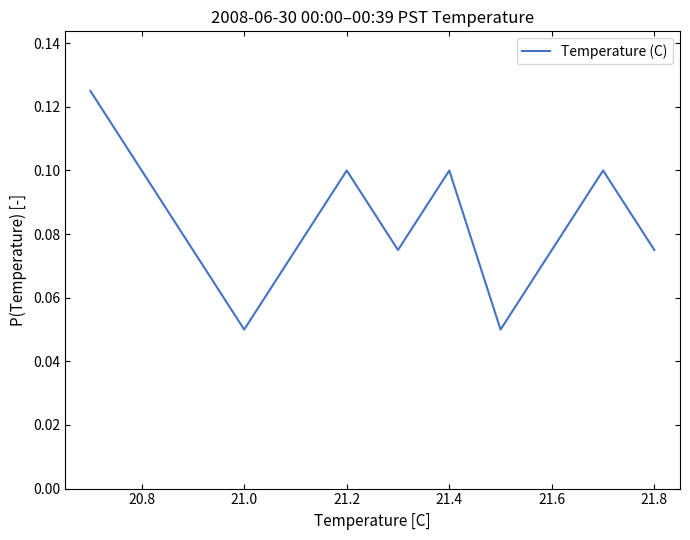

Is this an area chart (filled region under the line)?

No